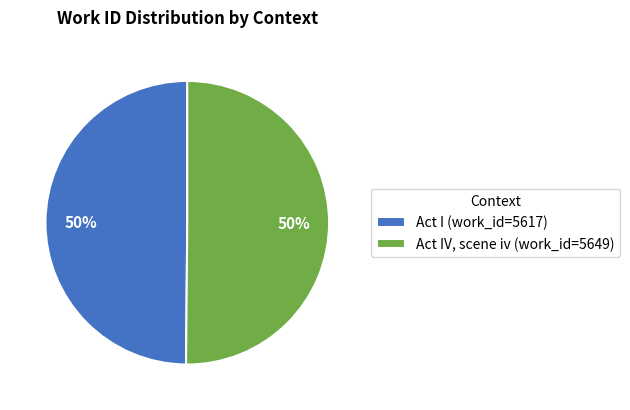

Approximately how many times larger is the value at Act IV, scene iv (work_id=5649) compared to Act I (work_id=5617)?

1.0